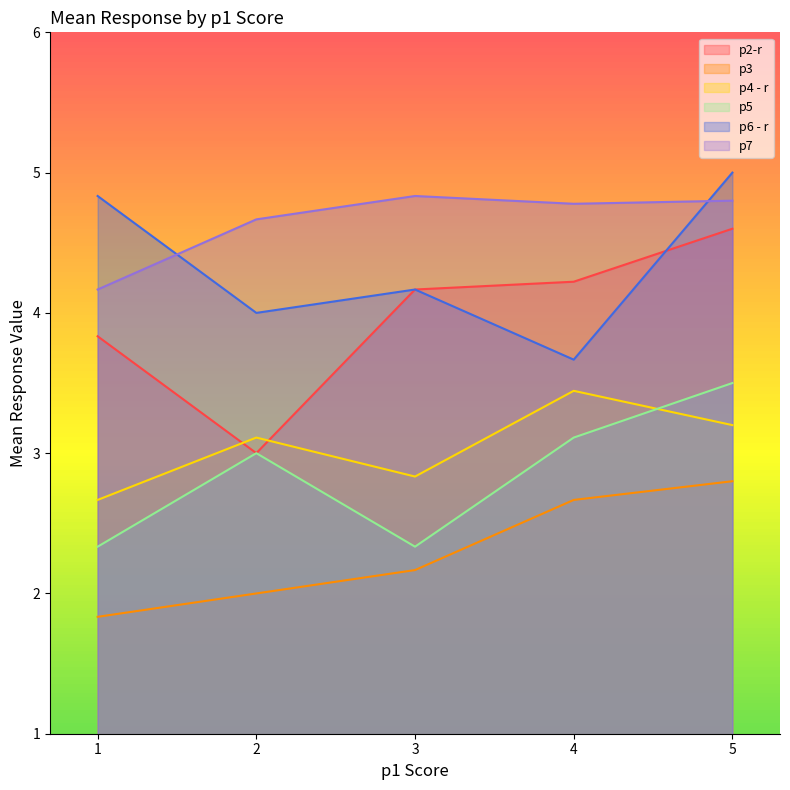

The value of p3 at 4 is 2.7. True or false?

True